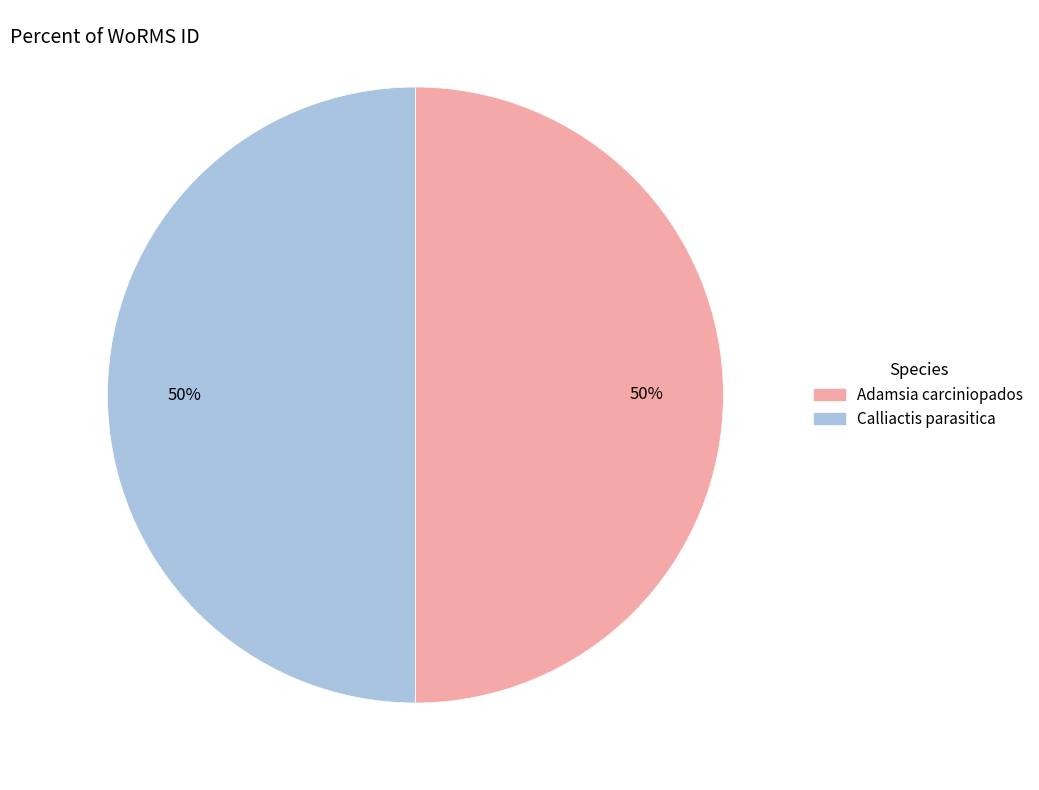

What is the ratio of the value at Adamsia carciniopados to the value at Calliactis parasitica?

1.0